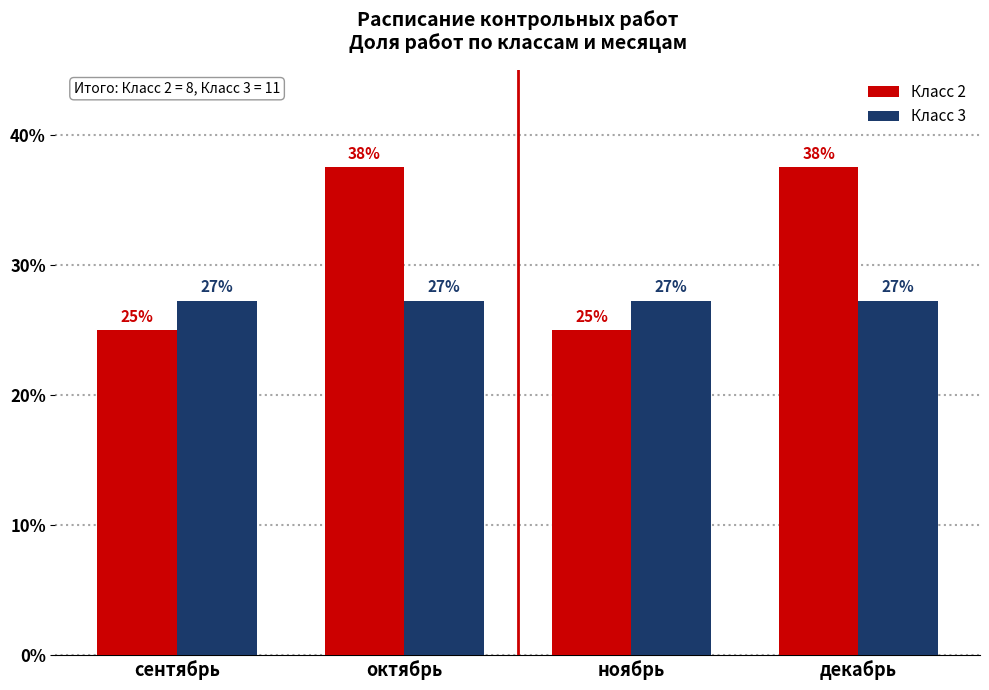

Is it true that Класс 3 equals 27.3 at ноябрь?

True